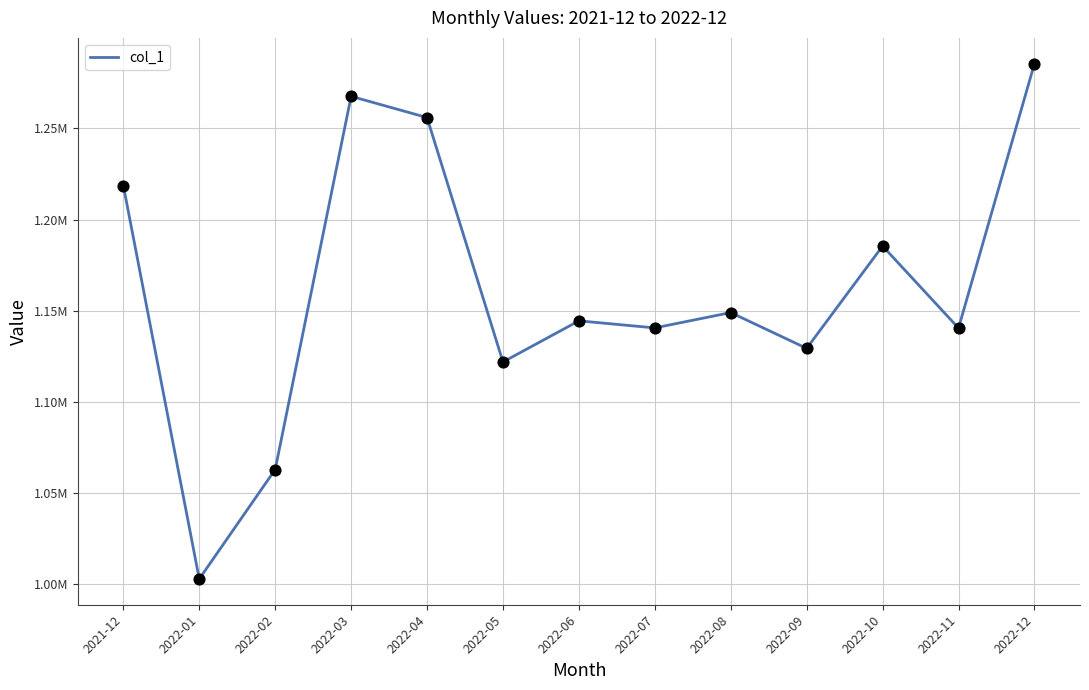

What is the change in value from 2022-03 to 2022-12?

+17930